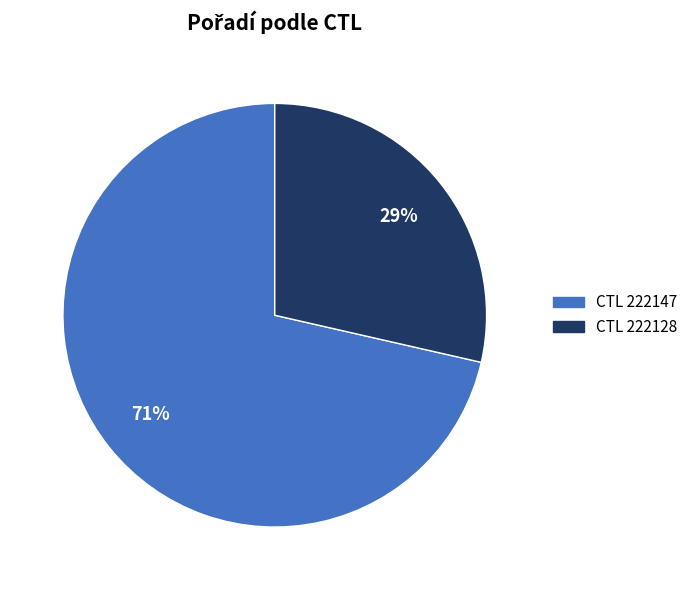

To the nearest percent, what is the combined percentage of CTL 222128 and CTL 222147?

100%